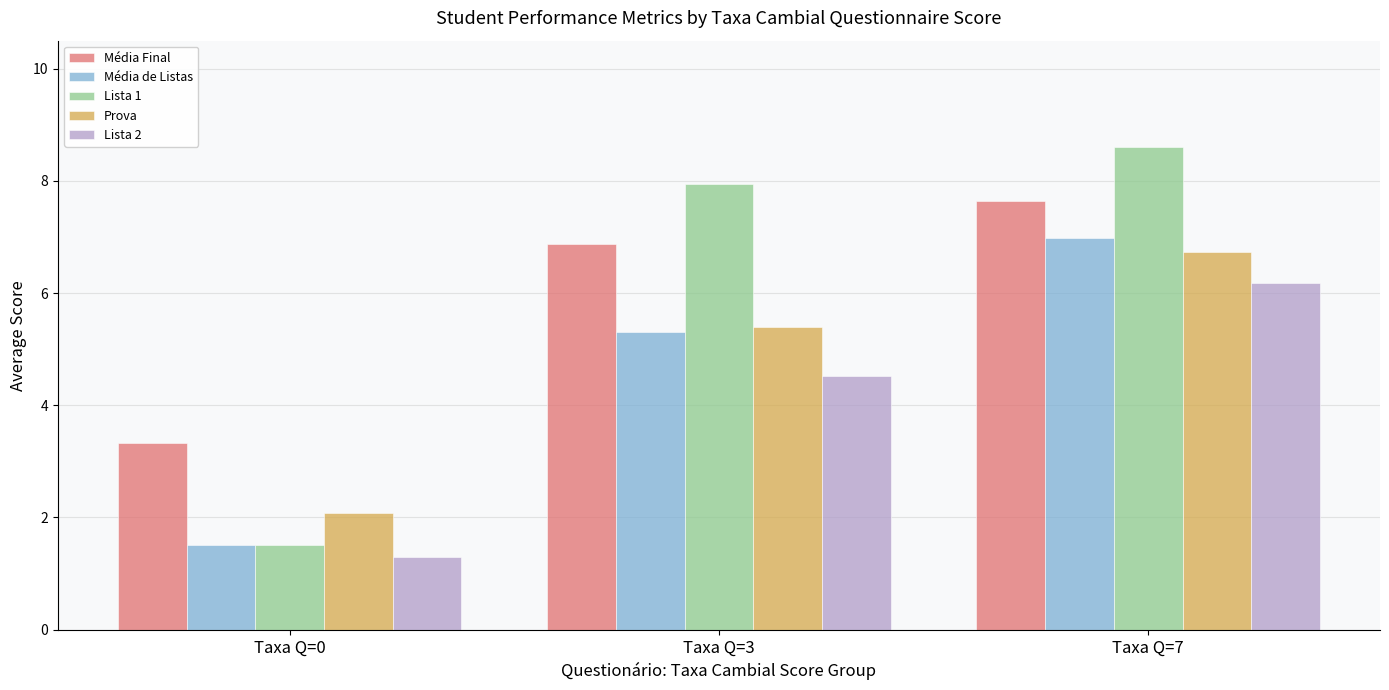

What is the maximum value for Média Final?

7.6